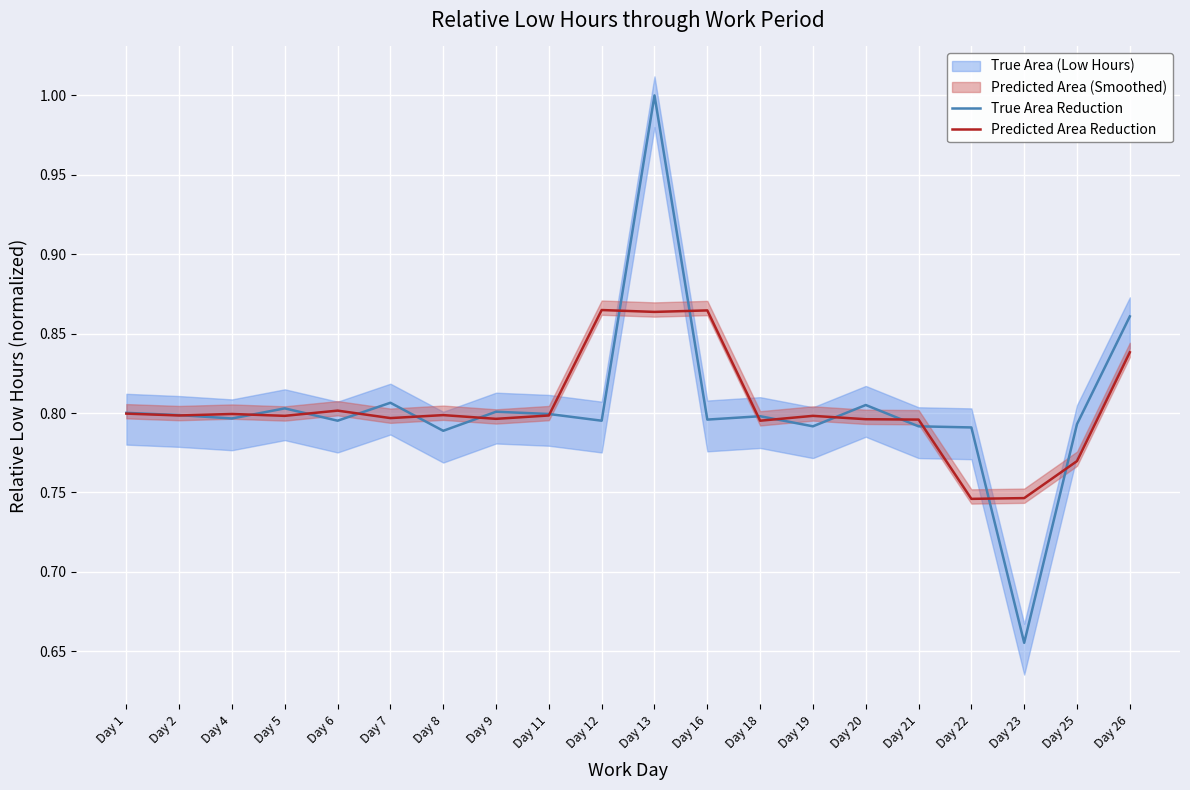

What is the maximum value shown in the chart?

1.0